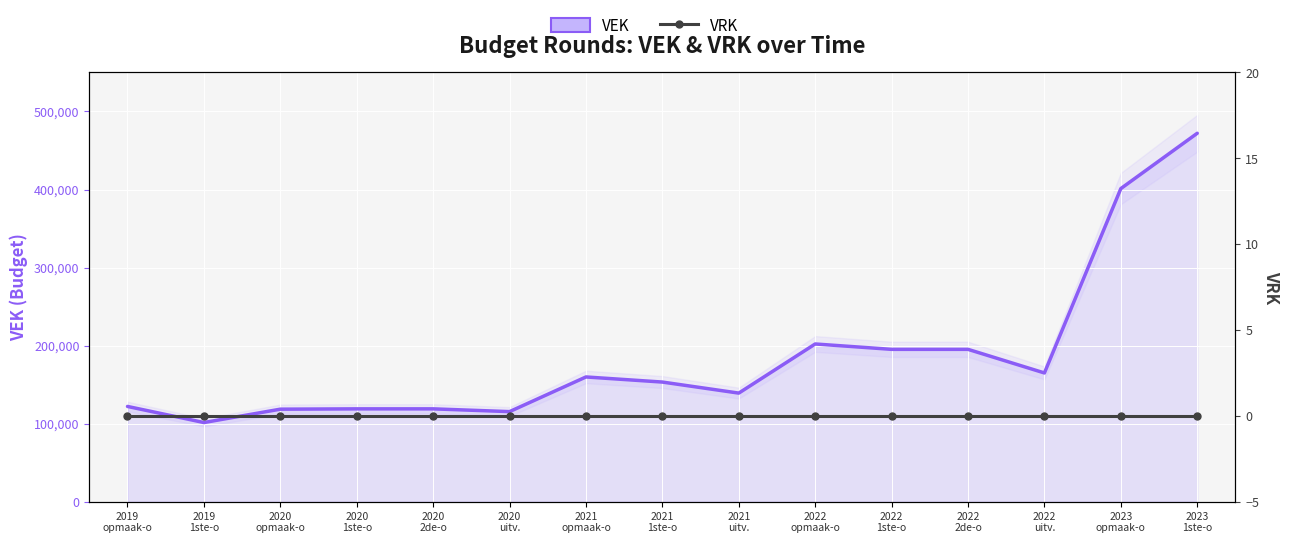

How many categories are shown in the chart?

15